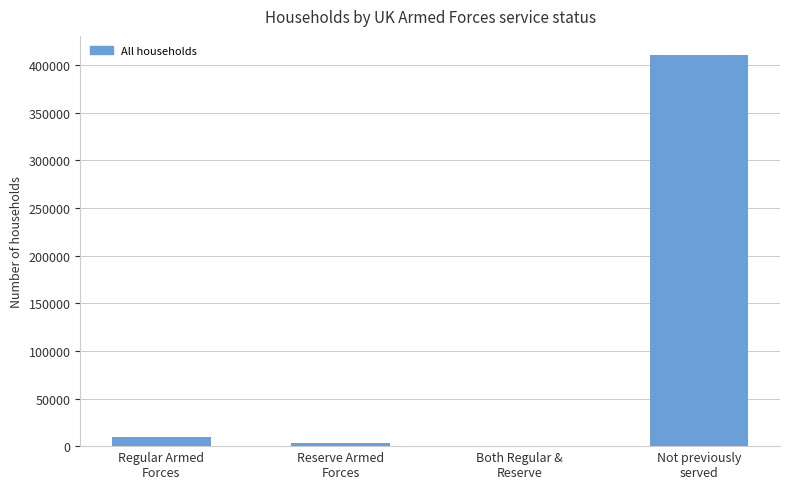

Count the number of categories in the chart.

4